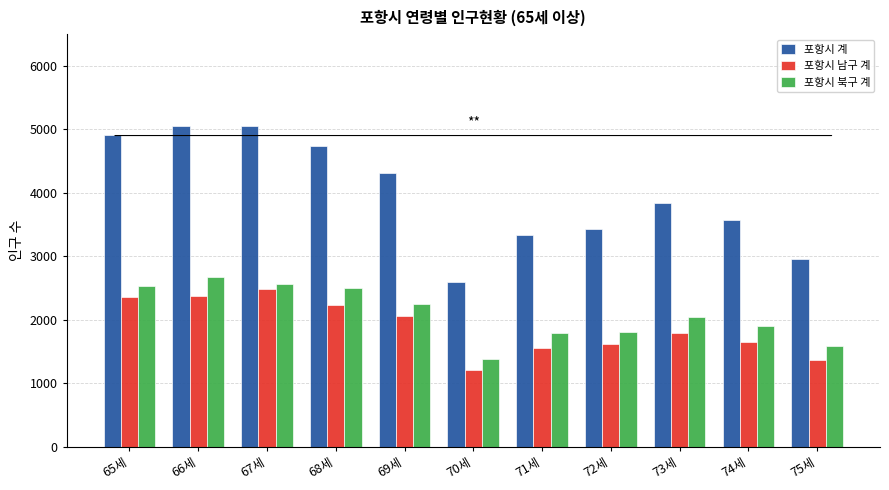

What is the label of the 8th bar from the left?

72세